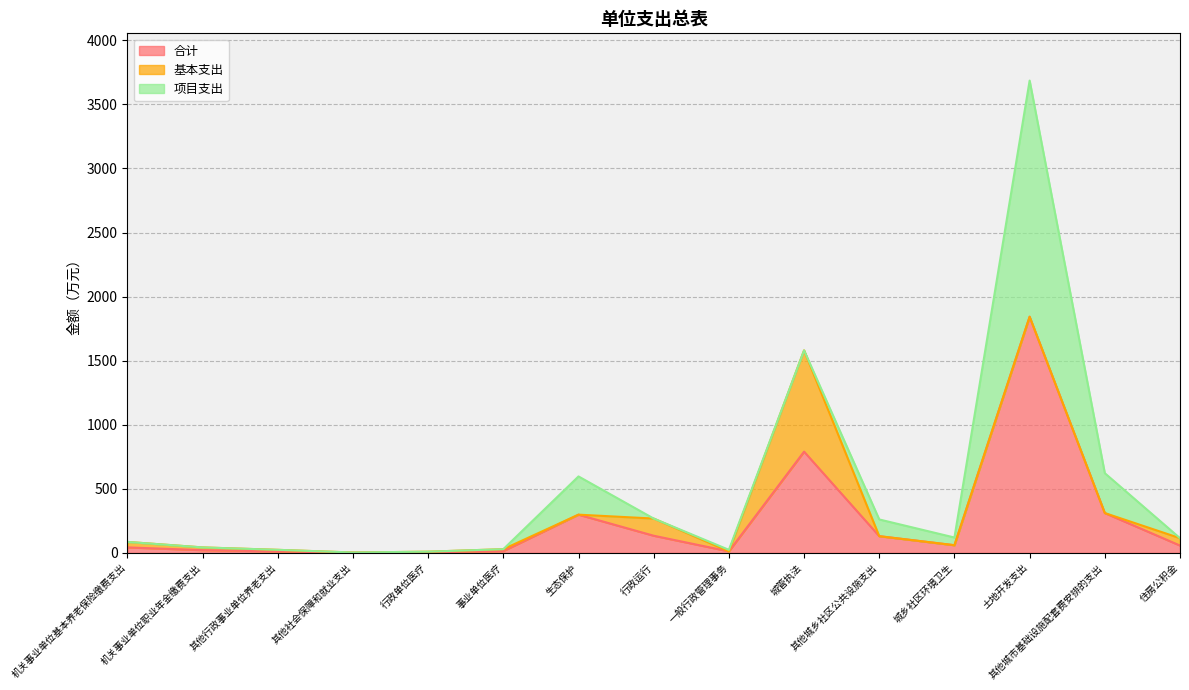

Which category has the highest value across all series?

土地开发支出